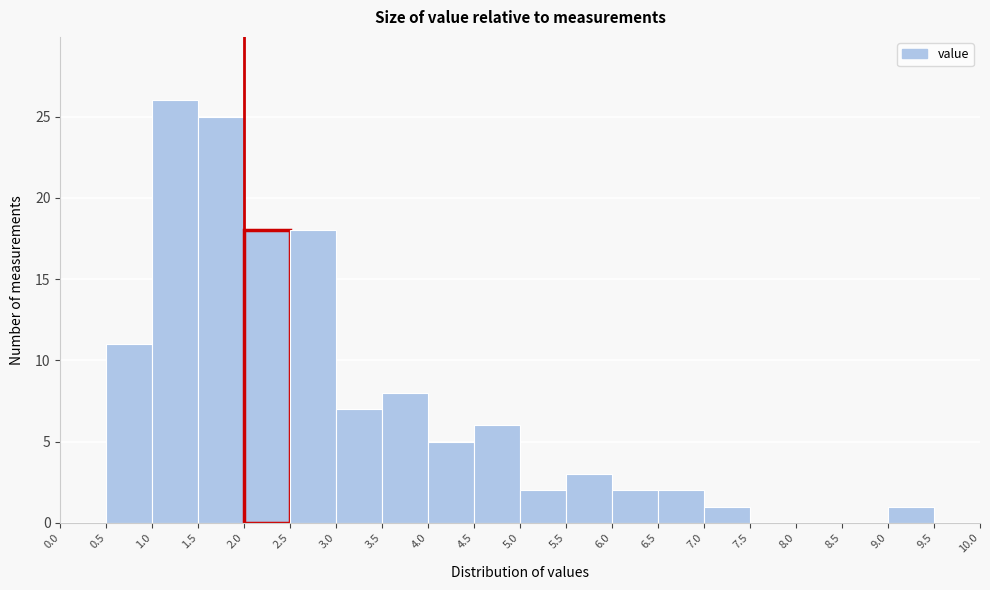

Reading left to right, list every bar in this chart as the range it spans on the x-axis followed by its height. The values are not printed on the chart, so give them approximately, as read against the axis.

0.0 to 0.5: 0
0.5 to 1.0: 11
1.0 to 1.5: 26
1.5 to 2.0: 25
2.0 to 2.5: 18
2.5 to 3.0: 18
3.0 to 3.5: 7
3.5 to 4.0: 8
4.0 to 4.5: 5
4.5 to 5.0: 6
5.0 to 5.5: 2
5.5 to 6.0: 3
6.0 to 6.5: 2
6.5 to 7.0: 2
7.0 to 7.5: 1
7.5 to 8.0: 0
8.0 to 8.5: 0
8.5 to 9.0: 0
9.0 to 9.5: 1
9.5 to 10.0: 0